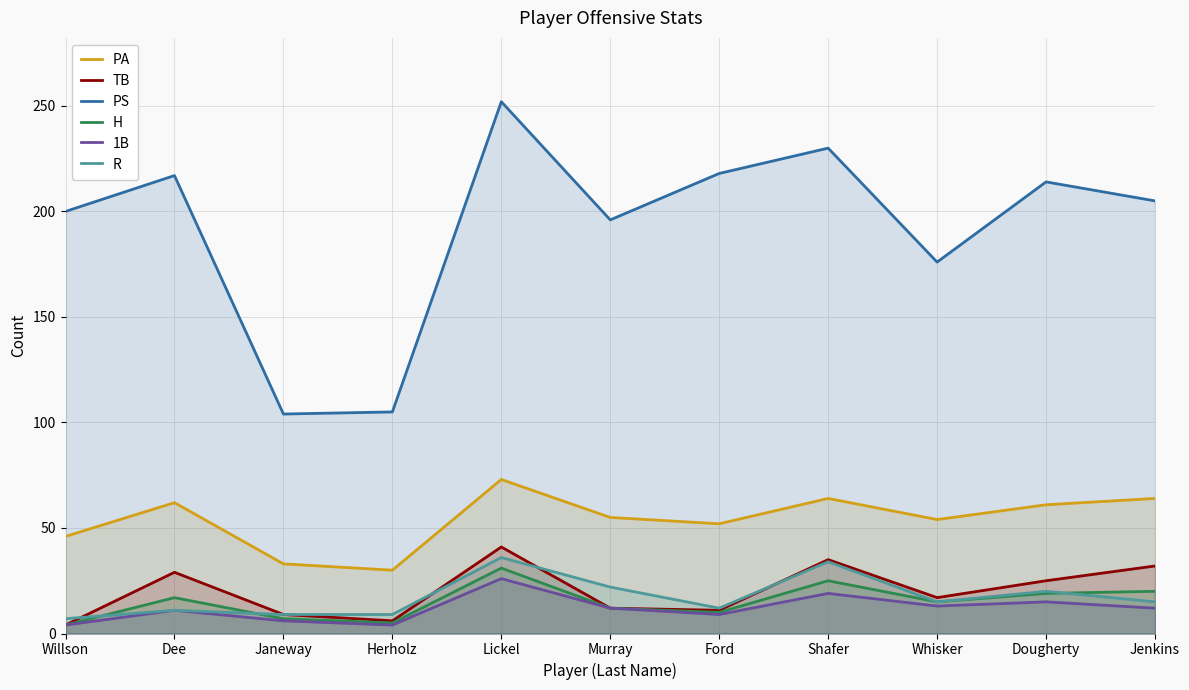

How many lines are shown in the chart?

6